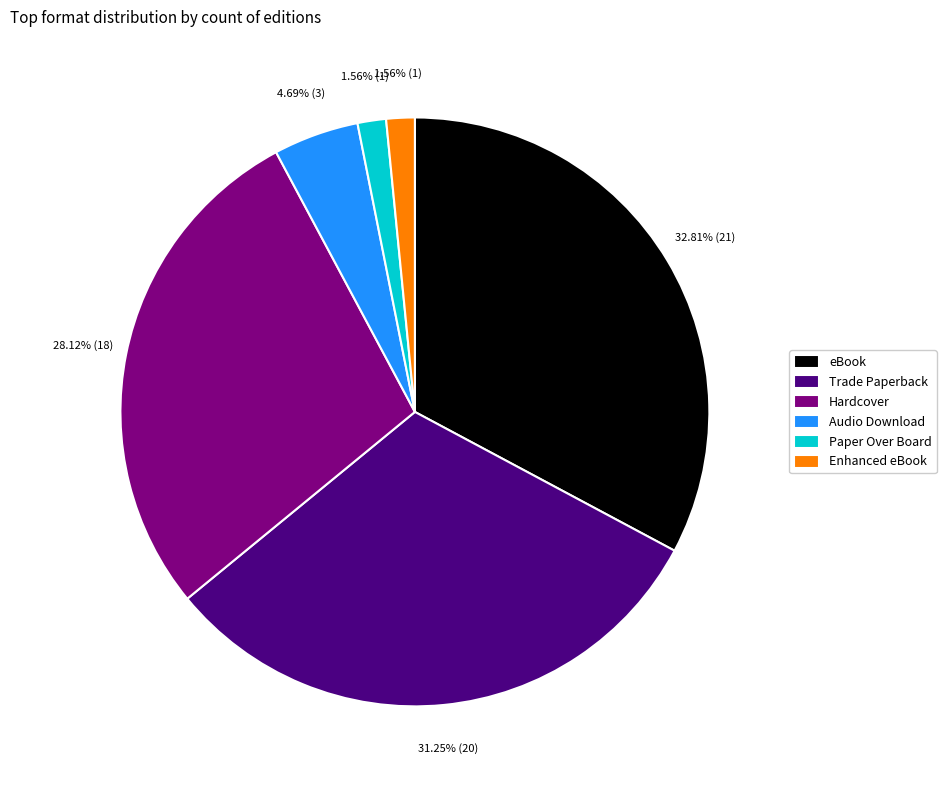

How many segments does this pie chart have?

6